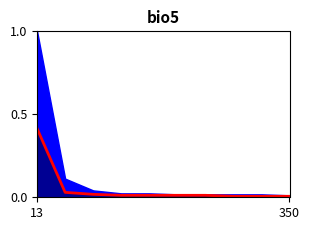

Which category has the highest value across all series?

13